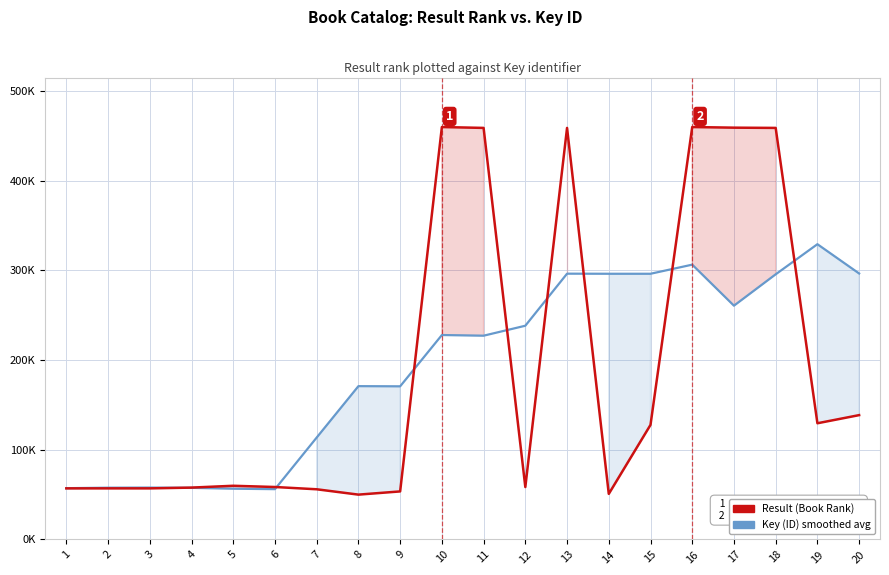

Which category has the lowest value in the Key (ID) smoothed avg series?

6